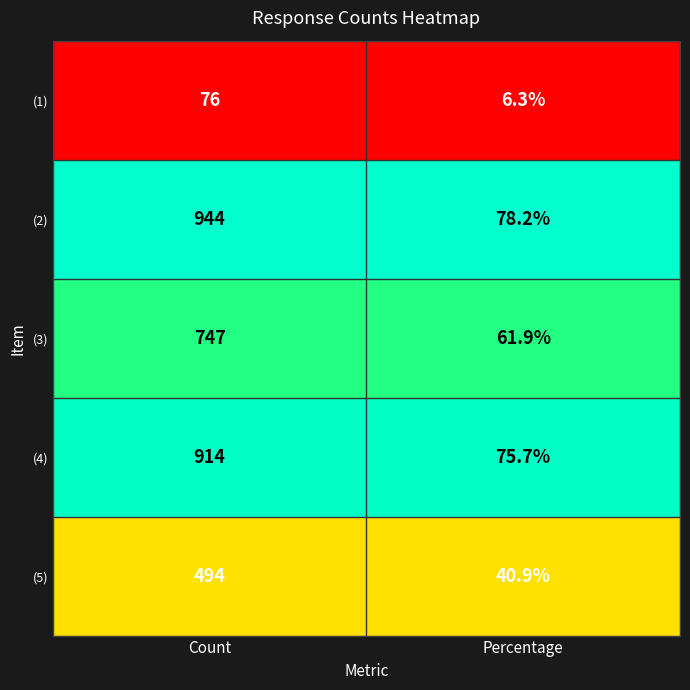

True or false: (5) has a value of 40.9 at Percentage.

True